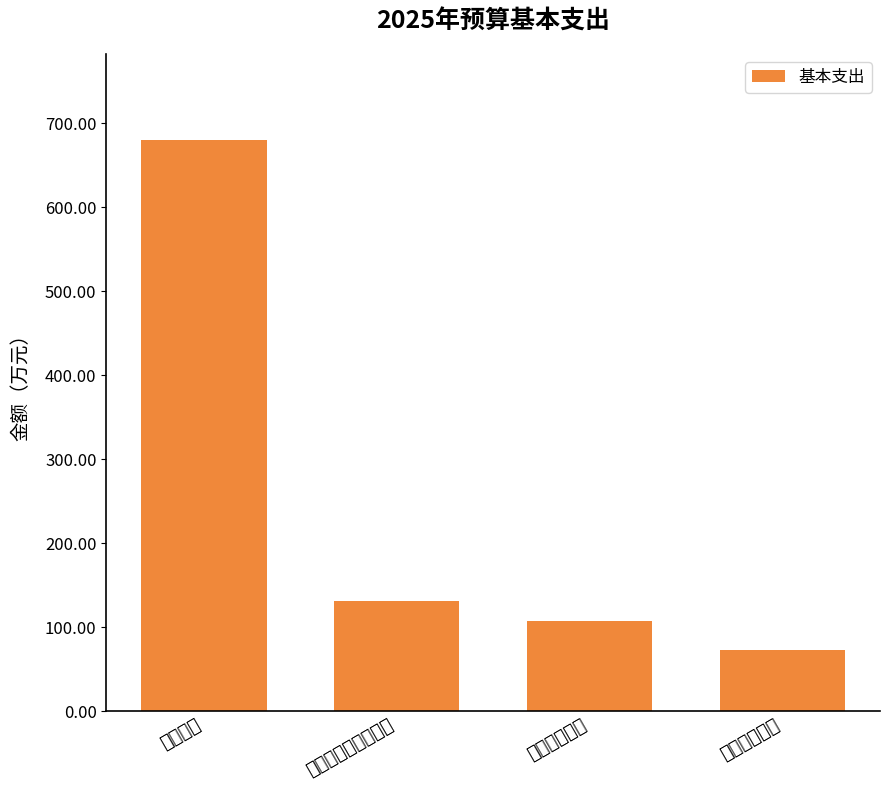

Does the chart contain stacked bars?

No